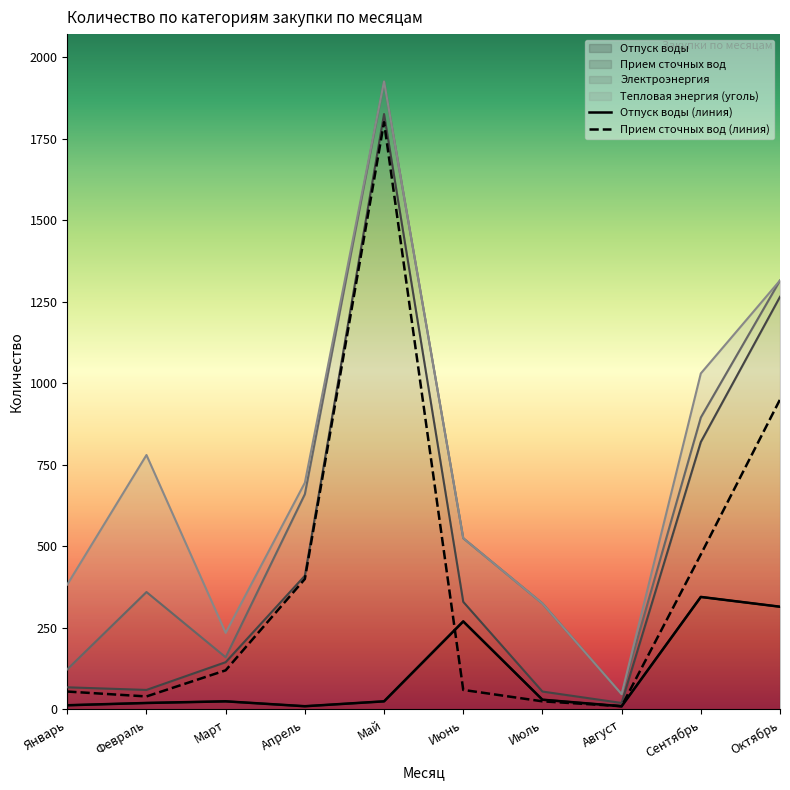

Which has a higher value, Апрель or Май?

Май